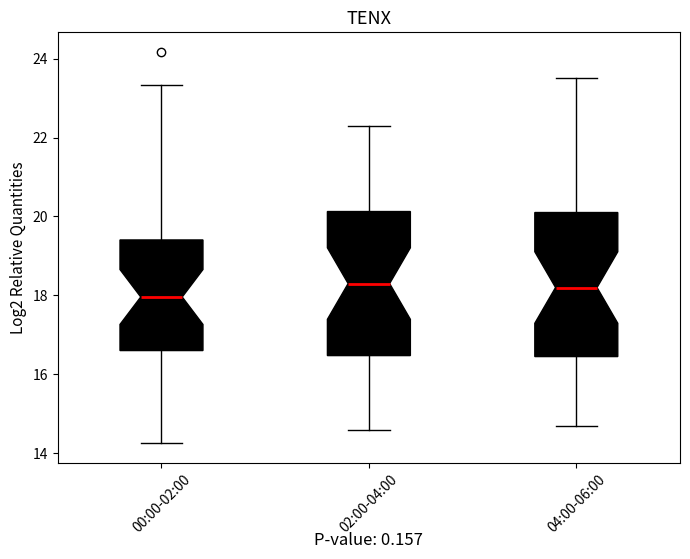

Reading left to right, read every box against the y-axis: the position of its median line, the range the box covers, and the ends of its whiskers. The values are not printed on the chart, so give them approximately, as read against the axis.

00:00-02:00: median 18.0, box 16.6 to 19.4, whiskers 14.2 to 23.4
02:00-04:00: median 18.4, box 16.4 to 20.2, whiskers 14.6 to 22.4
04:00-06:00: median 18.2, box 16.4 to 20.2, whiskers 14.8 to 23.6